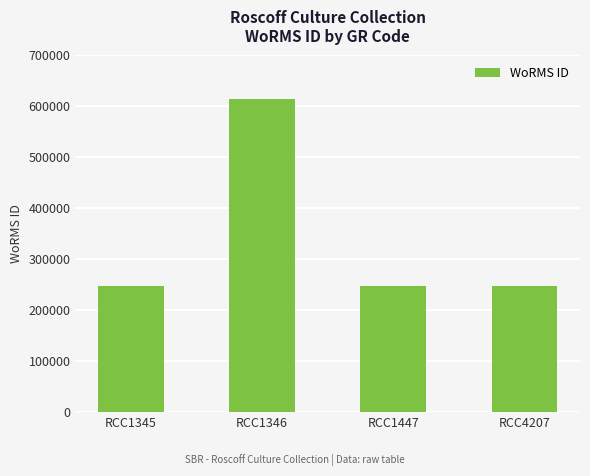

How many data points are above 248124?

1